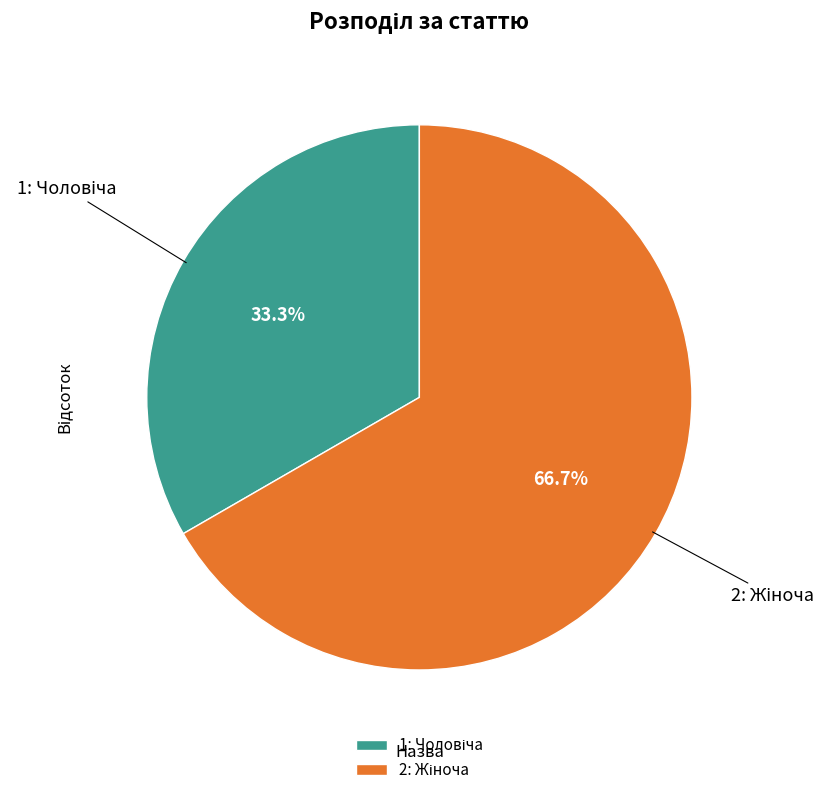

Does any single category account for the majority?

Yes